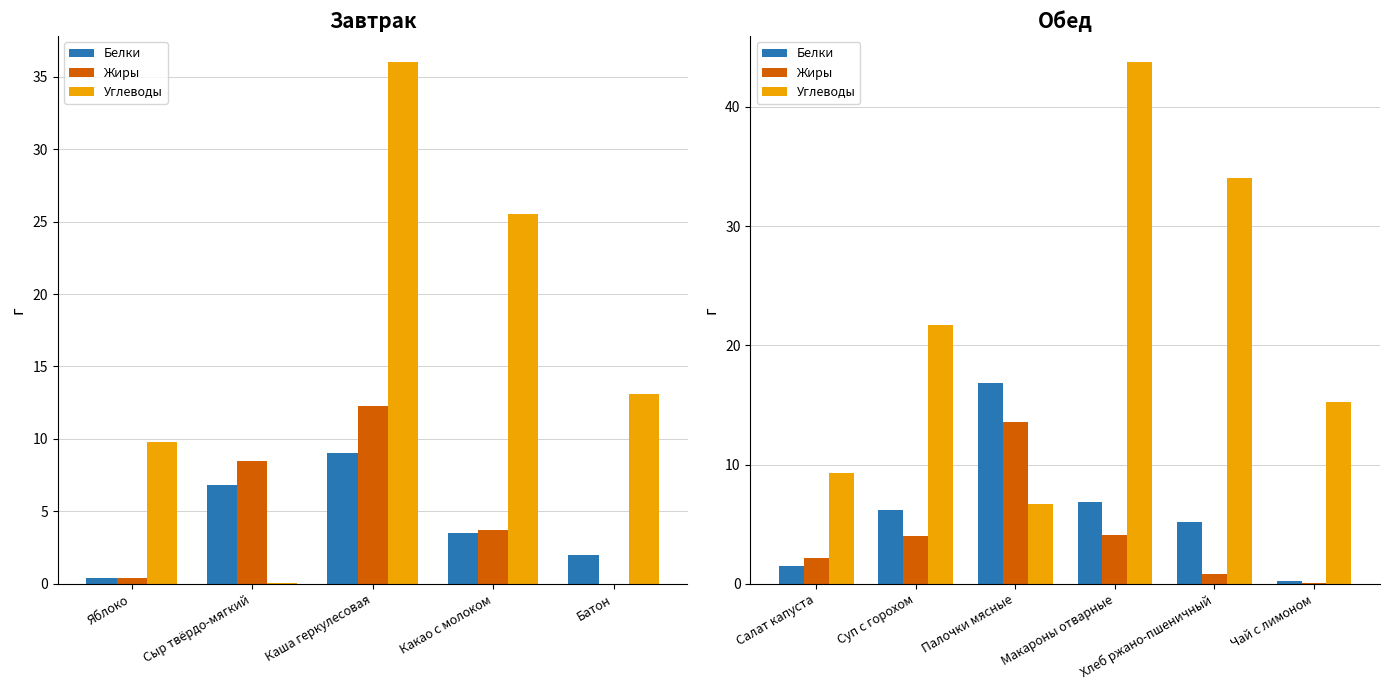

What is the difference between the maximum and minimum values in the Углеводы series?

37.0